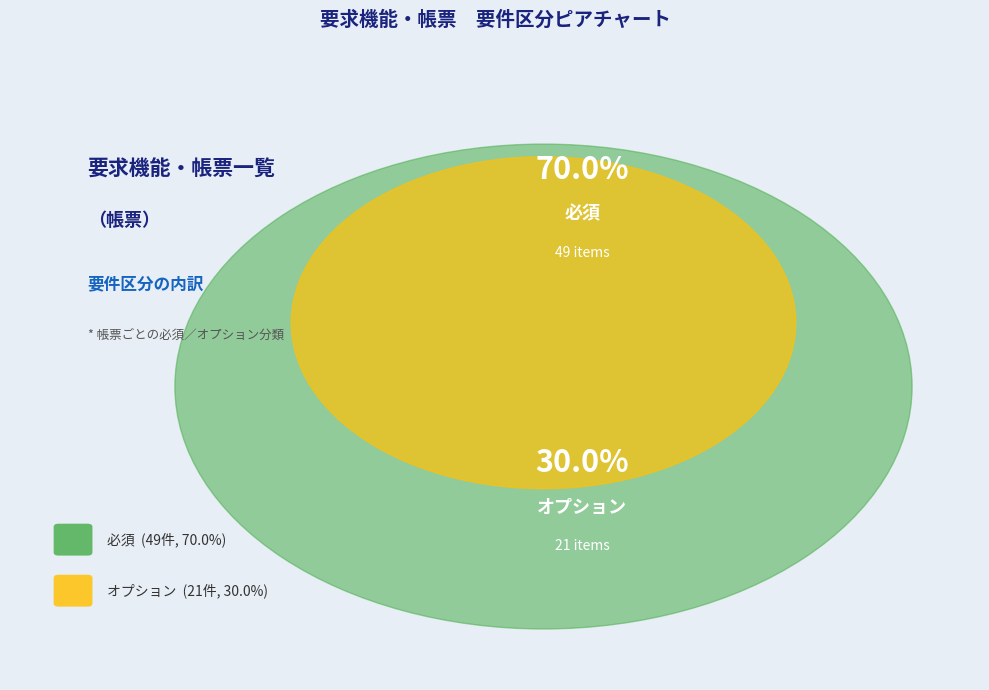

Which category accounts for the majority?

必須